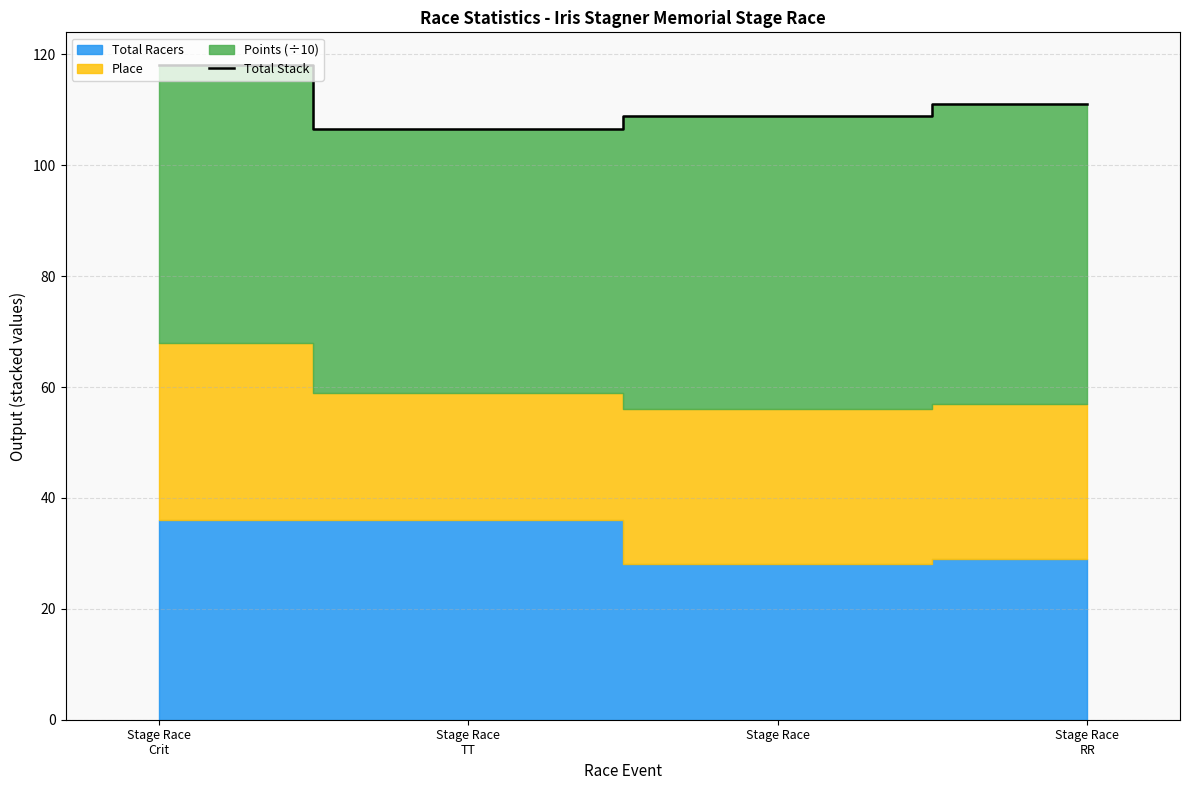

At which category does the data reach its first local valley?

Stage Race
TT